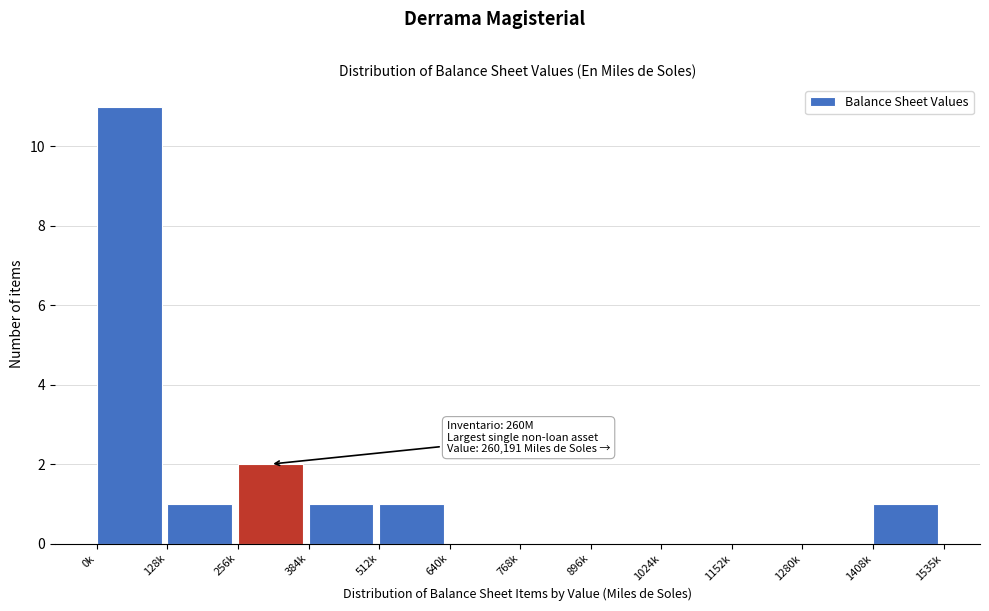

Reading left to right, list all the values displayed in this chart.

0k=11	128k=1	256k=2	384k=1	512k=1	640k=0	768k=0	896k=0	1024k=0	1152k=0	1280k=0	1408k=1